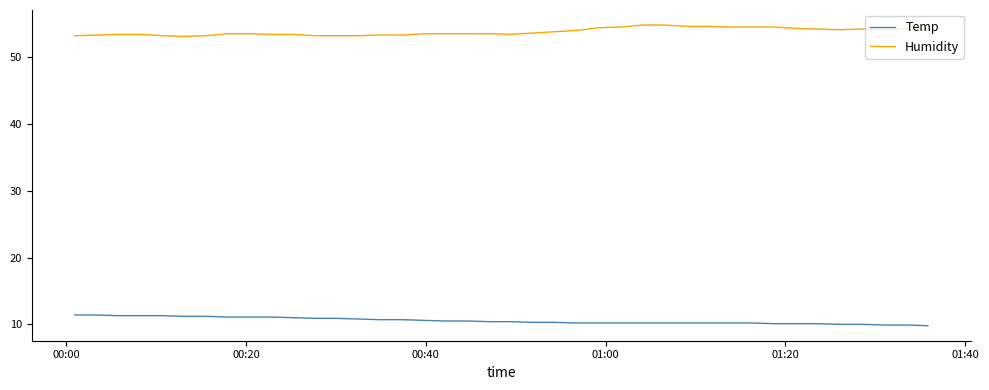

What are all the series names shown in the legend?

Temp, Humidity